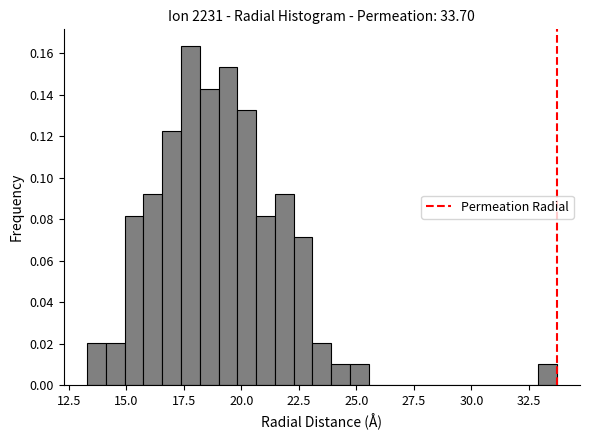

Around what value on the x-axis is the tallest bar? Give the approximate position of its centre, as read against the axis.

18.0